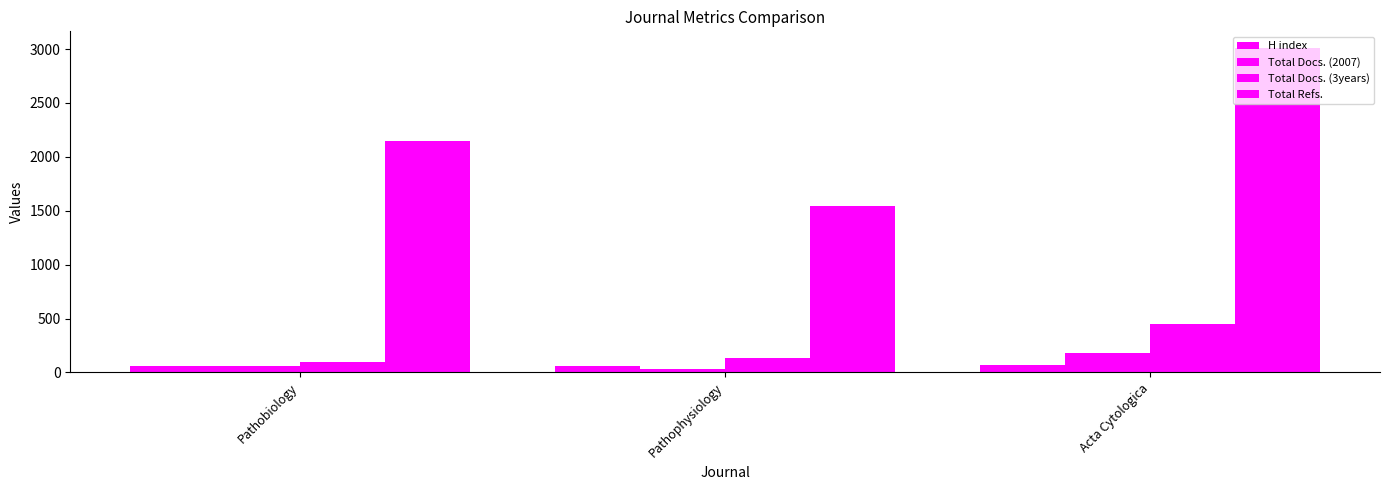

Are the bars grouped side by side (vs. stacked)?

Yes